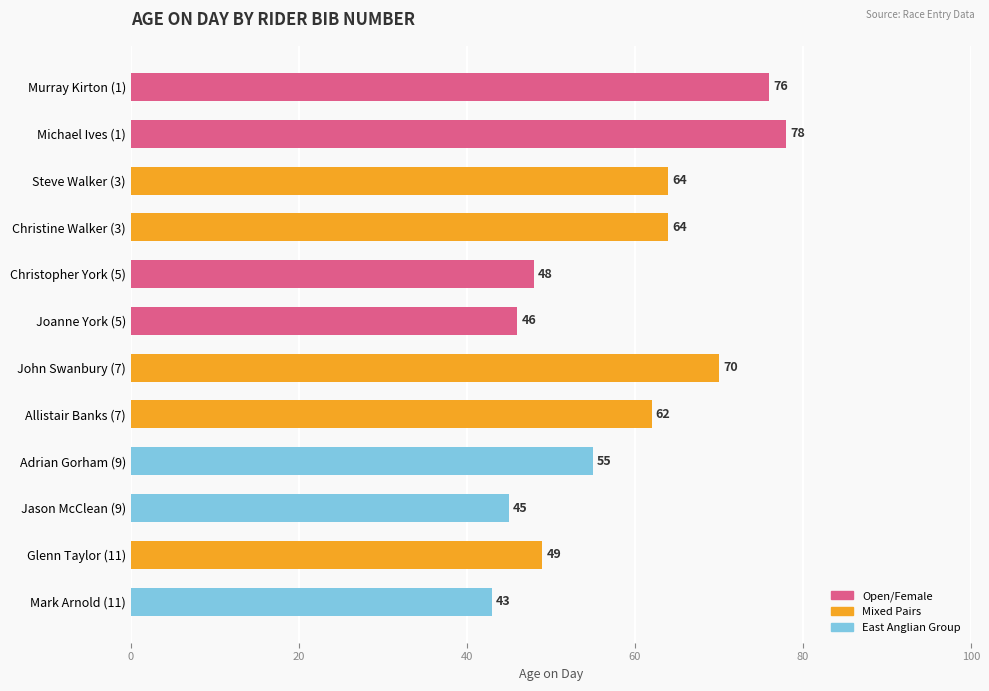

How many values are below 62?

6